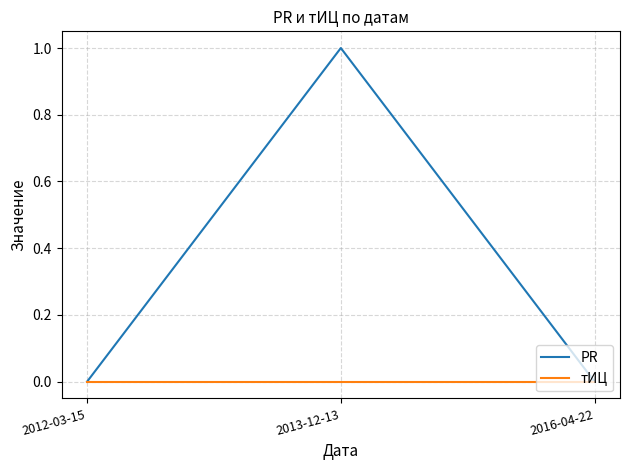

What are all the series names shown in the legend?

PR, тИЦ